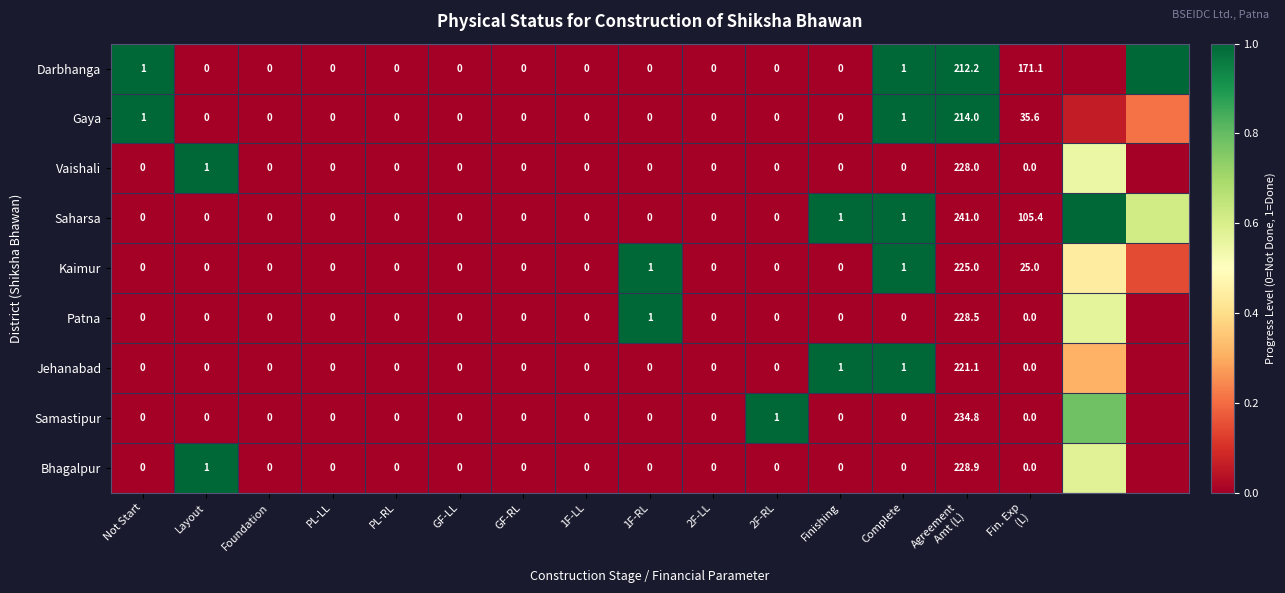

Is it true that Samastipur equals 0.0 at PL-LL?

True